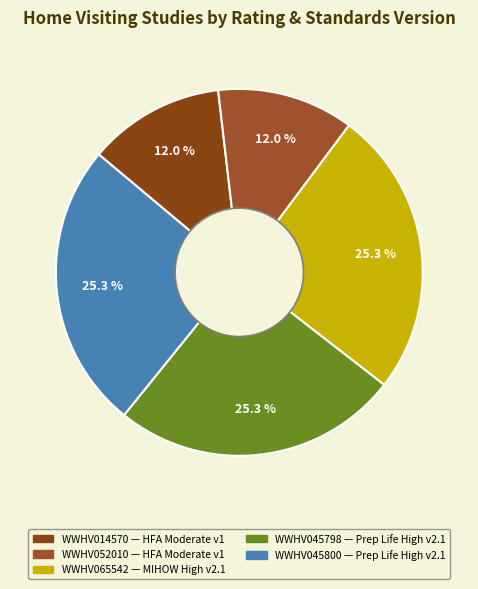

To the nearest percent, what percentage of the pie is WWHV045800?

25%